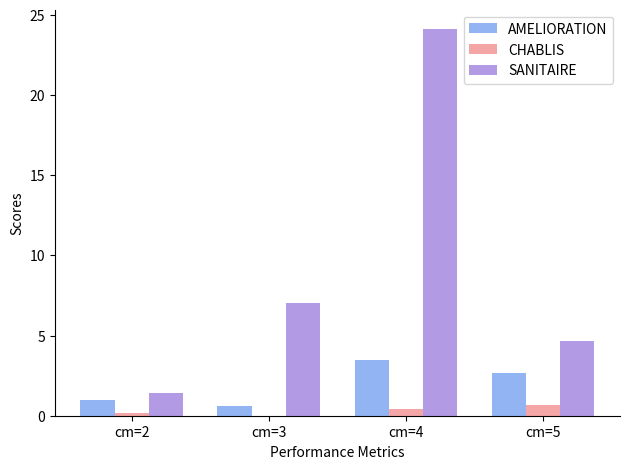

How many values in CHABLIS are above zero?

3